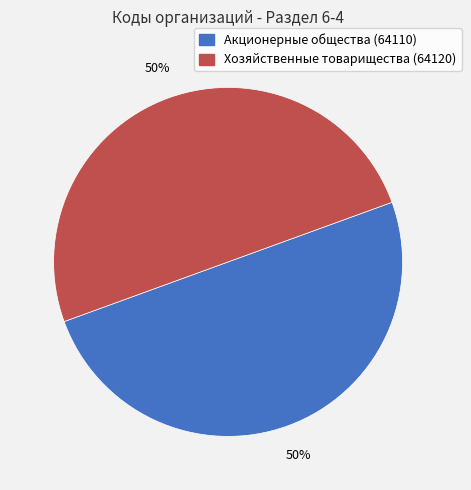

To the nearest percent, what is the average slice percentage?

50%